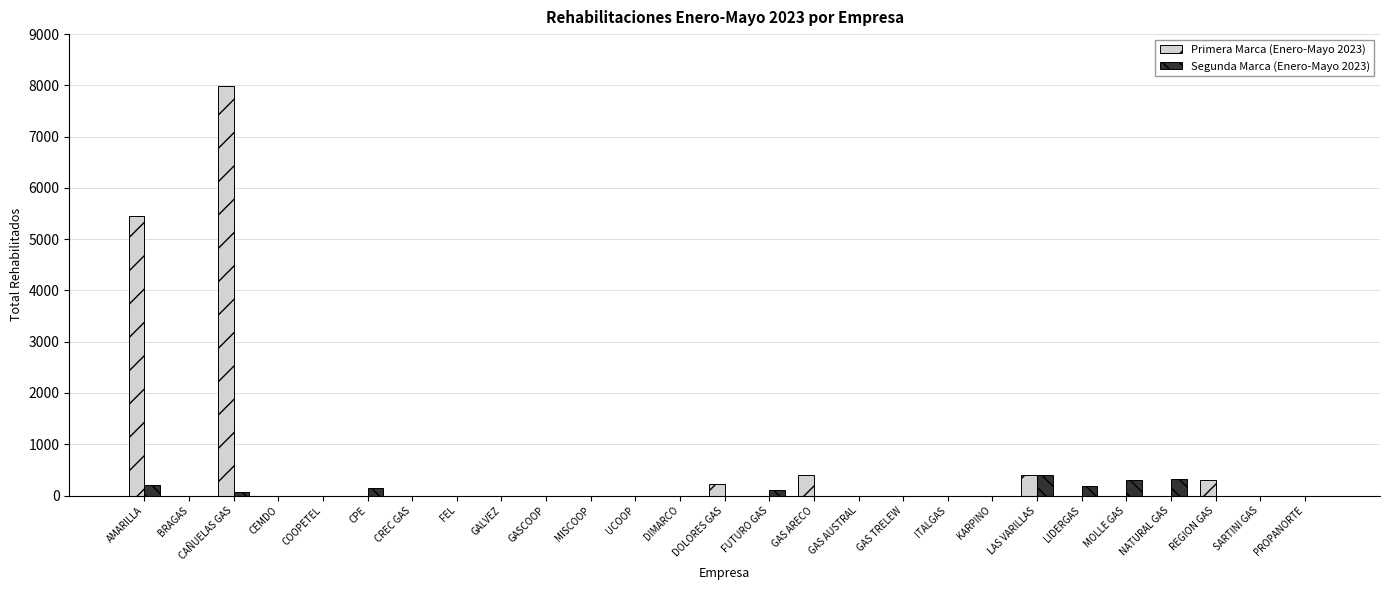

Where is Primera Marca (Enero-Mayo 2023) nearest to the value 3990?

AMARILLA